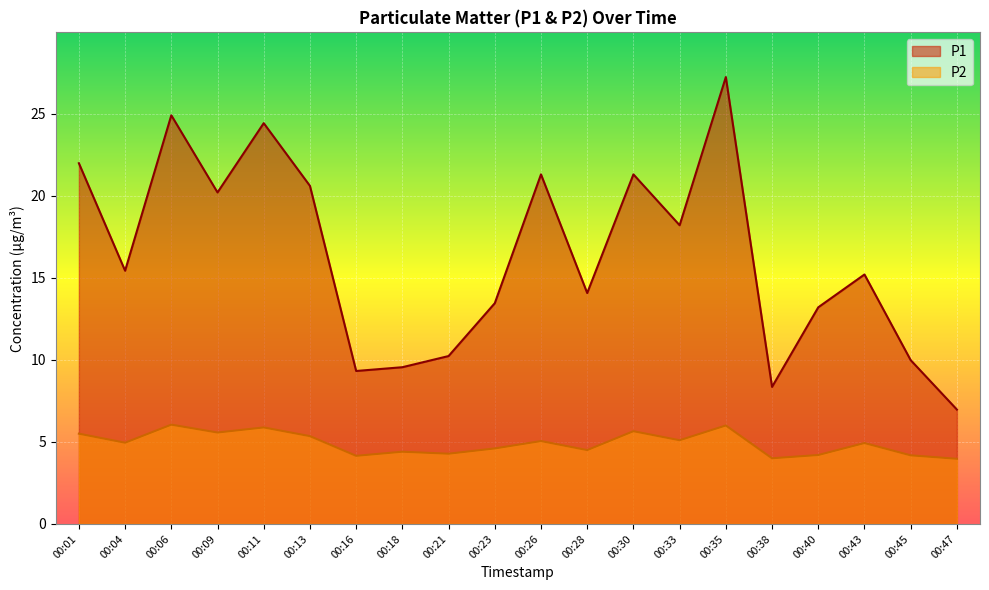

Rank the series at 00:38 from highest to lowest value.

P1, P2